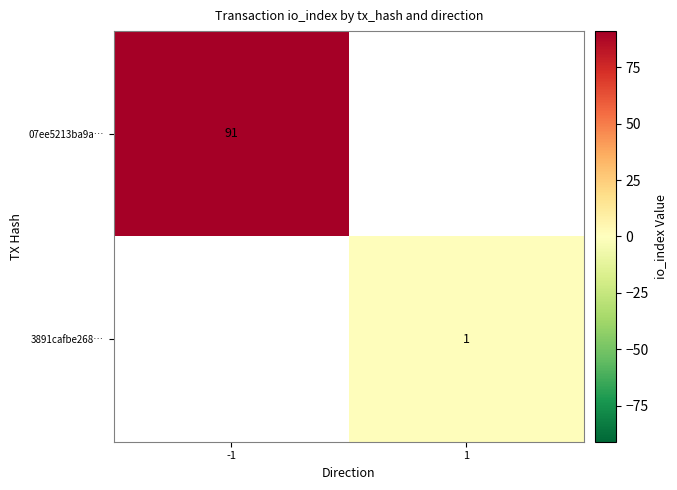

True or false: 07ee5213ba9a… has a value of 91 at -1.

True